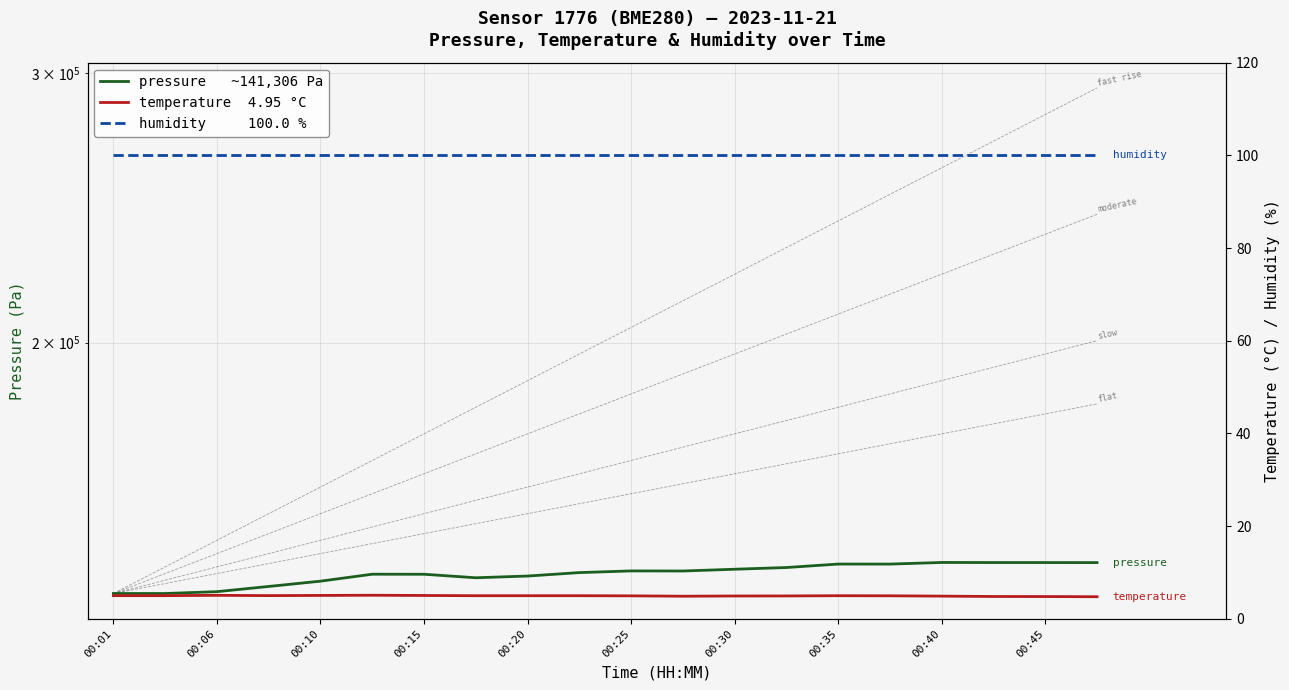

Which series has the largest total across all categories?

pressure